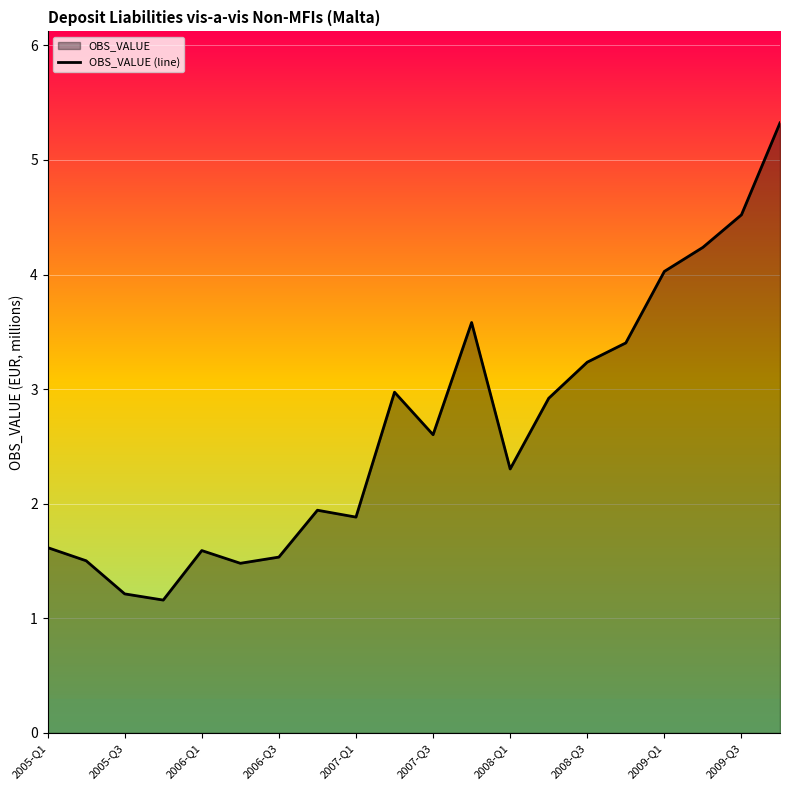

Is it true that the value at 2006-Q3 is 1.5?

True